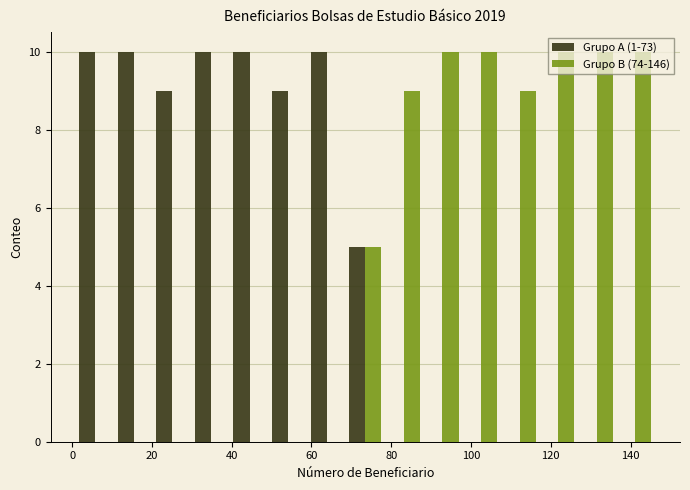

Reading left to right, transcribe this chart: for each range on the x-axis, give the height of each series' bar. Neither the bar edges nor the heights are printed on the chart, so give them approximately, as read against the axes.

2 to 10: Grupo A (1-73)=10	Grupo B (74-146)=0
10 to 20: Grupo A (1-73)=10	Grupo B (74-146)=0
20 to 30: Grupo A (1-73)=9	Grupo B (74-146)=0
30 to 40: Grupo A (1-73)=10	Grupo B (74-146)=0
40 to 50: Grupo A (1-73)=10	Grupo B (74-146)=0
50 to 60: Grupo A (1-73)=9	Grupo B (74-146)=0
60 to 68: Grupo A (1-73)=10	Grupo B (74-146)=0
68 to 78: Grupo A (1-73)=5	Grupo B (74-146)=5
78 to 88: Grupo A (1-73)=0	Grupo B (74-146)=9
88 to 98: Grupo A (1-73)=0	Grupo B (74-146)=10
98 to 108: Grupo A (1-73)=0	Grupo B (74-146)=10
108 to 118: Grupo A (1-73)=0	Grupo B (74-146)=9
118 to 126: Grupo A (1-73)=0	Grupo B (74-146)=10
126 to 136: Grupo A (1-73)=0	Grupo B (74-146)=10
136 to 146: Grupo A (1-73)=0	Grupo B (74-146)=10